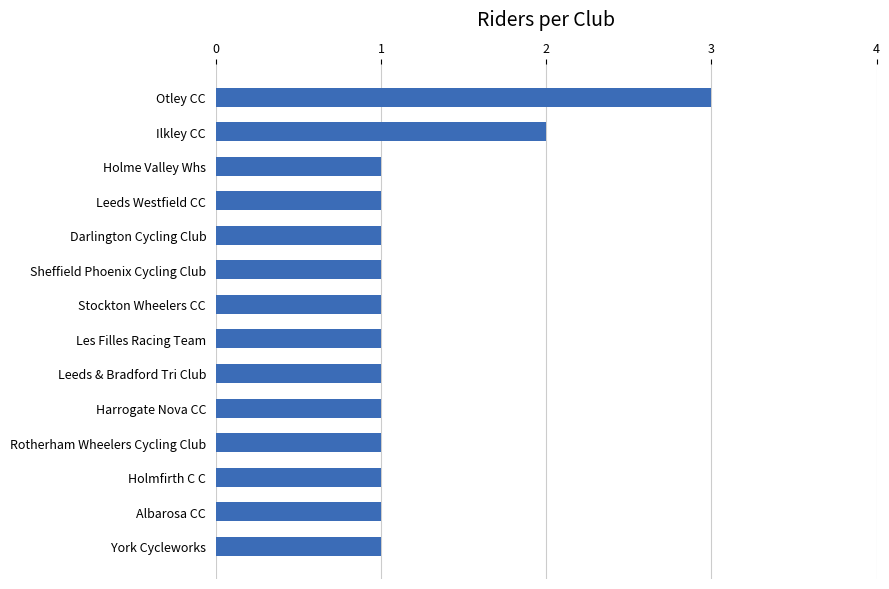

Reading top to bottom, transcribe all the data shown in this chart.

3	2	1	1	1	1	1	1	1	1	1	1	1	1